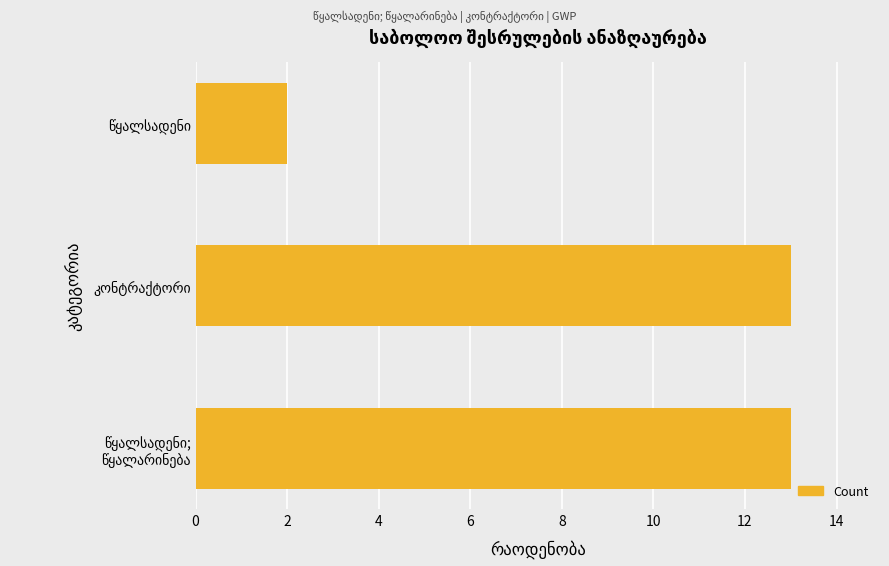

Are the bars grouped side by side (vs. stacked)?

No